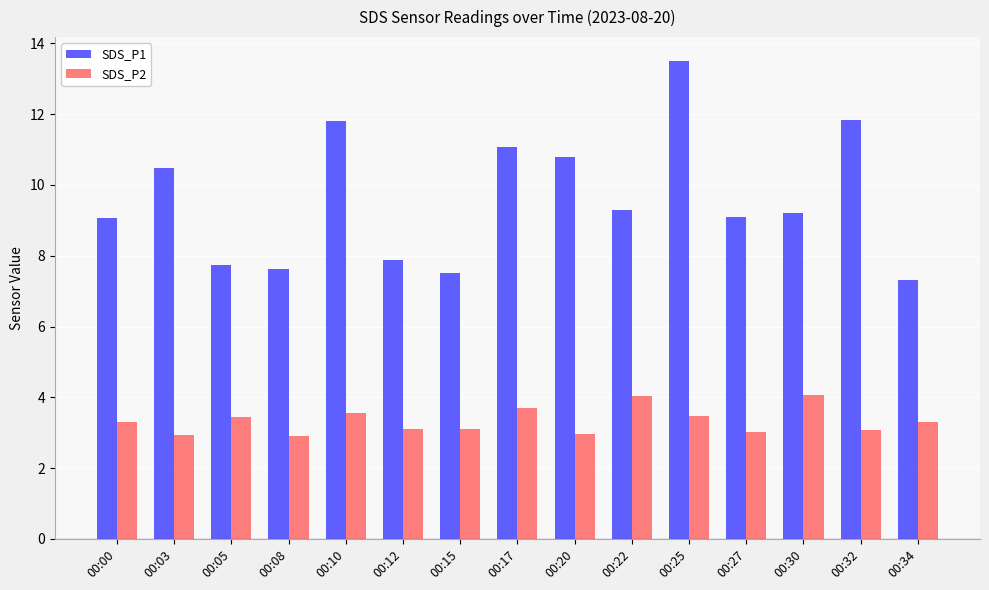

What is the minimum value shown in the chart?

2.9